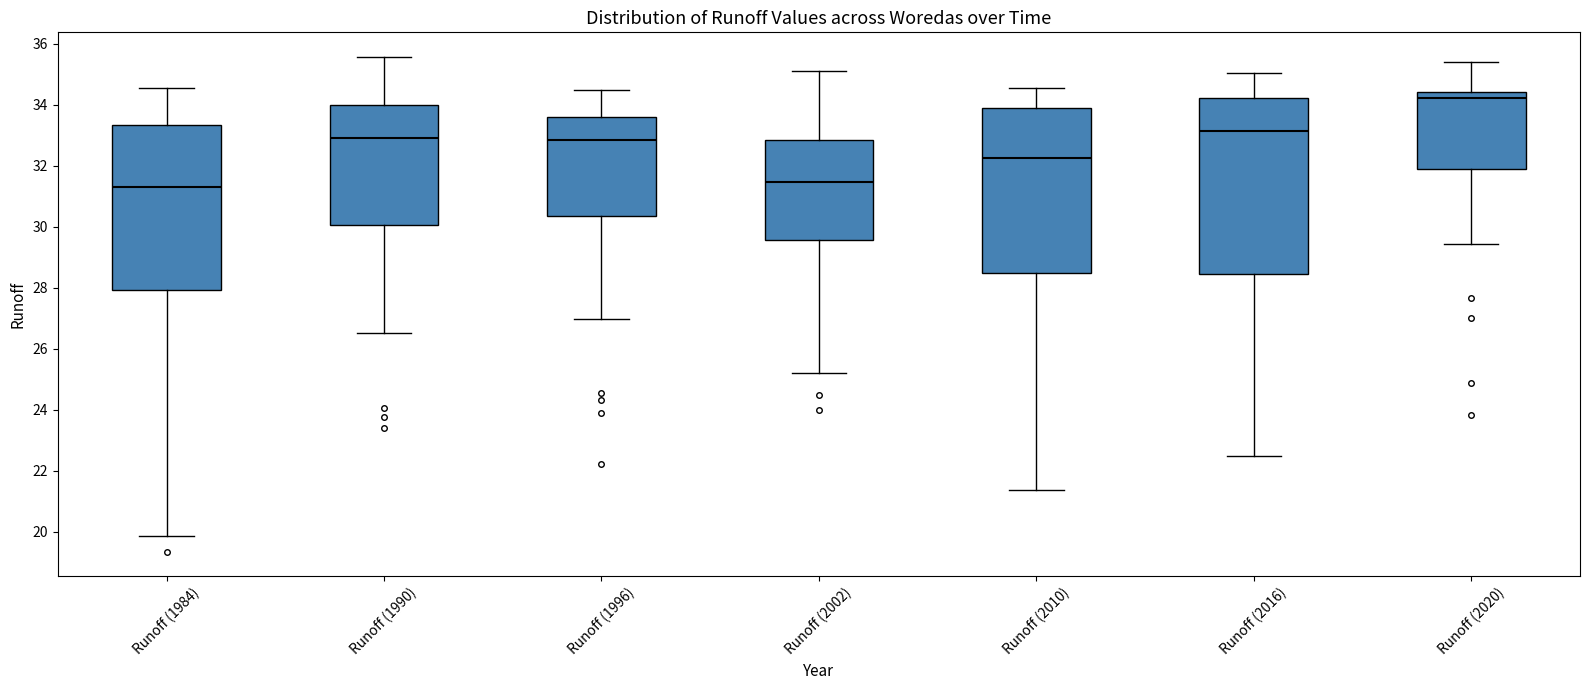

Reading left to right, read every box against the y-axis: the position of its median line, the range the box covers, and the ends of its whiskers. The values are not printed on the chart, so give them approximately, as read against the axis.

Runoff (1984): median 31.4, box 28.0 to 33.4, whiskers 19.8 to 34.6
Runoff (1990): median 33.0, box 30.0 to 34.0, whiskers 26.6 to 35.6
Runoff (1996): median 32.8, box 30.4 to 33.6, whiskers 27.0 to 34.6
Runoff (2002): median 31.4, box 29.6 to 32.8, whiskers 25.2 to 35.2
Runoff (2010): median 32.2, box 28.4 to 33.8, whiskers 21.4 to 34.6
Runoff (2016): median 33.2, box 28.4 to 34.2, whiskers 22.4 to 35.0
Runoff (2020): median 34.2, box 31.8 to 34.4, whiskers 29.4 to 35.4